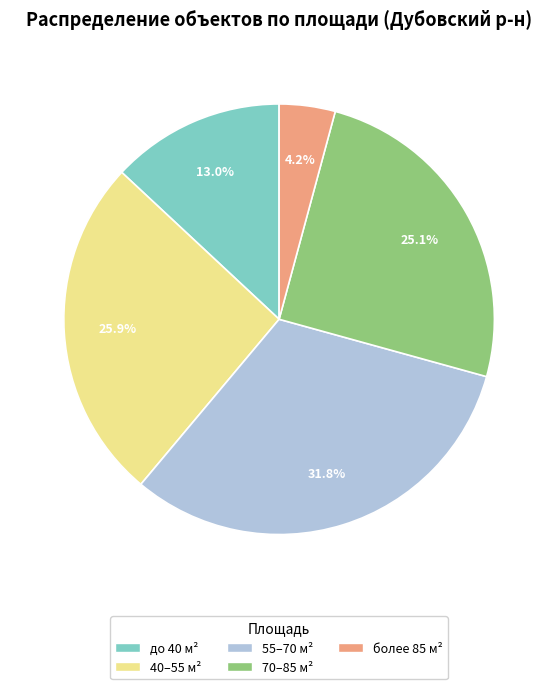

Does any single category account for the majority?

No